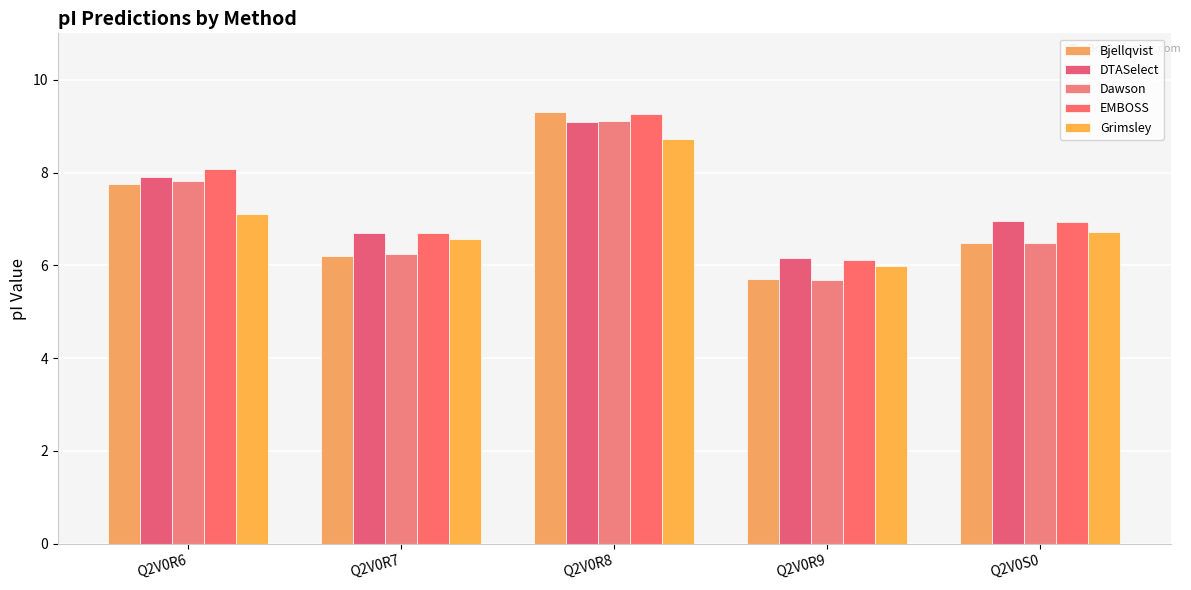

What is the label of the 1st bar from the left?

Q2V0R6